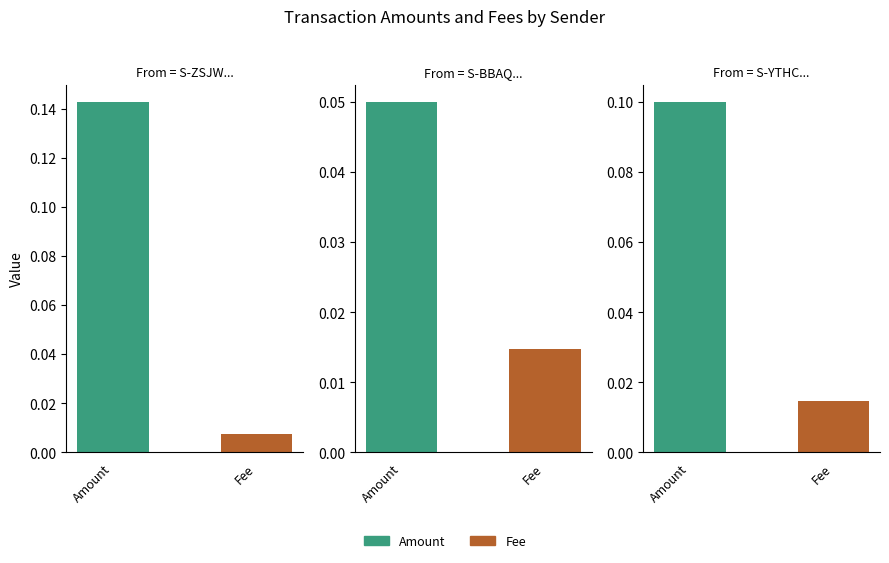

Where is Amount nearest to the value 0?

S-BBAQ-GF7D-Z6LX-3U7B6